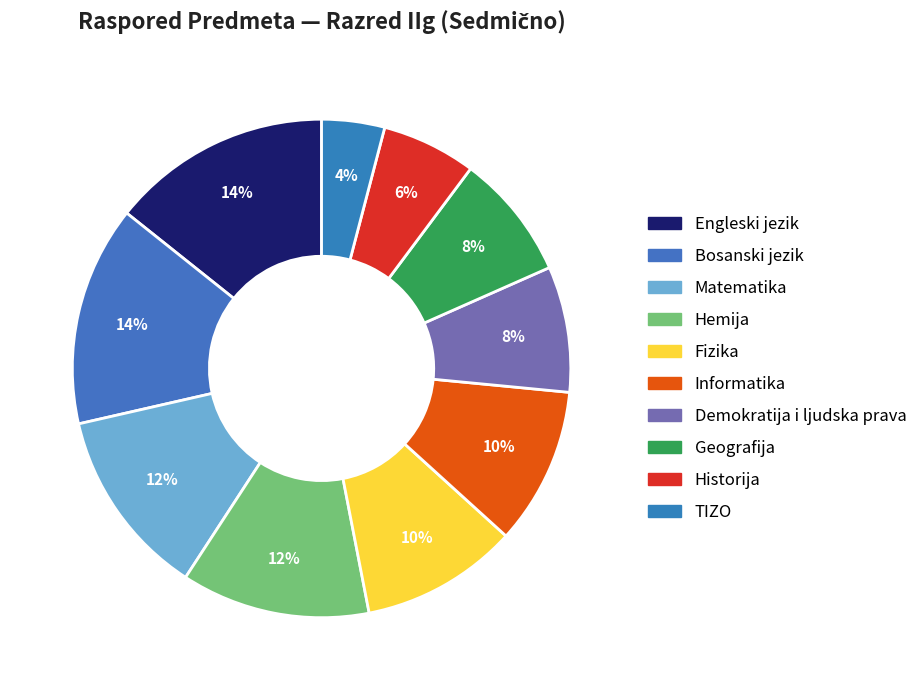

How many segments does this pie chart have?

10